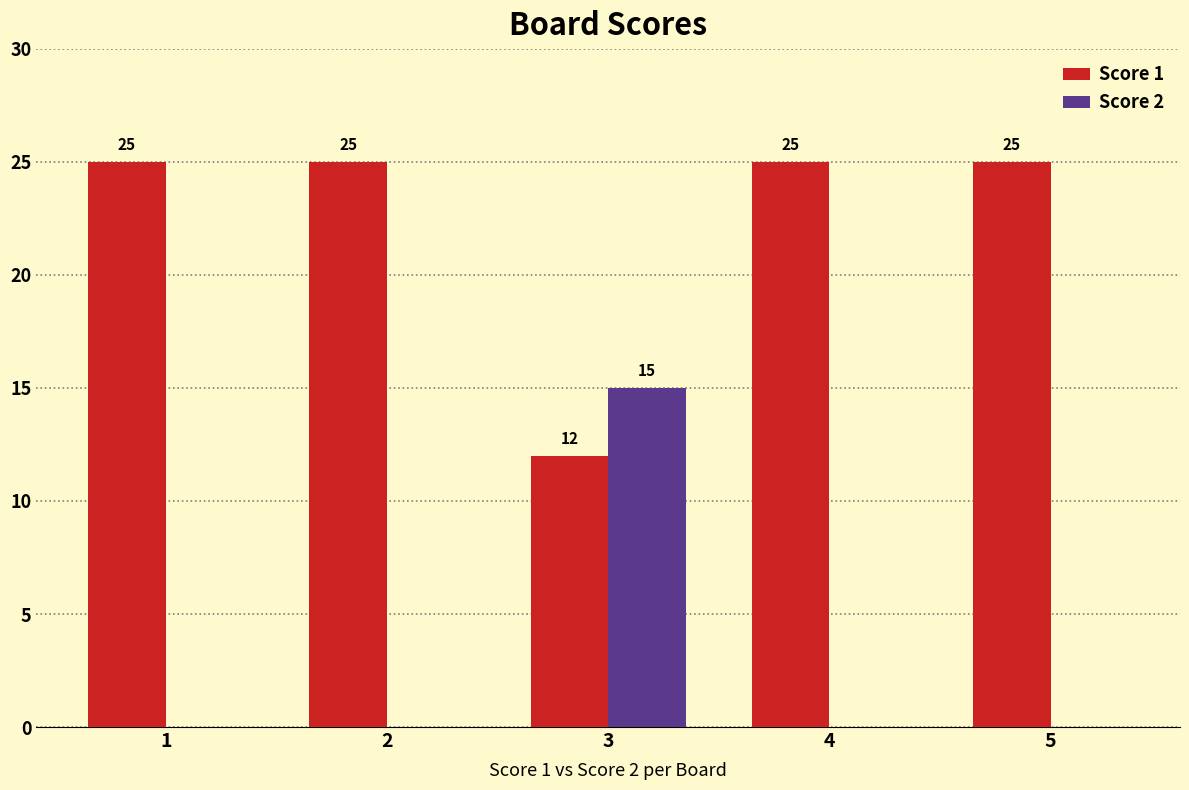

True or false: Score 1 has a value of 5 at 4.

False